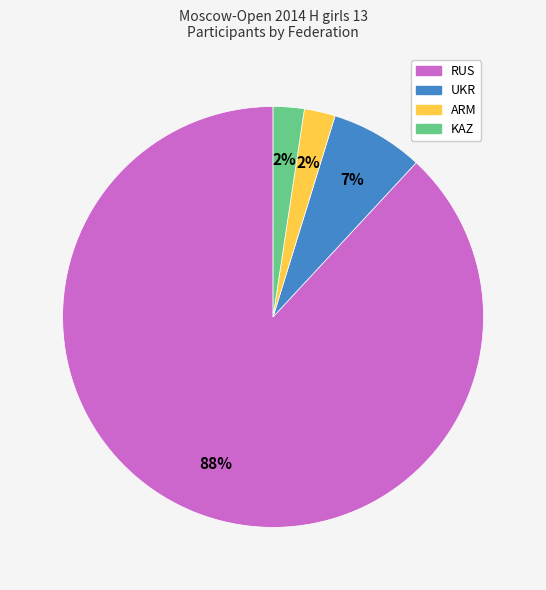

What is the largest slice in the pie chart?

RUS